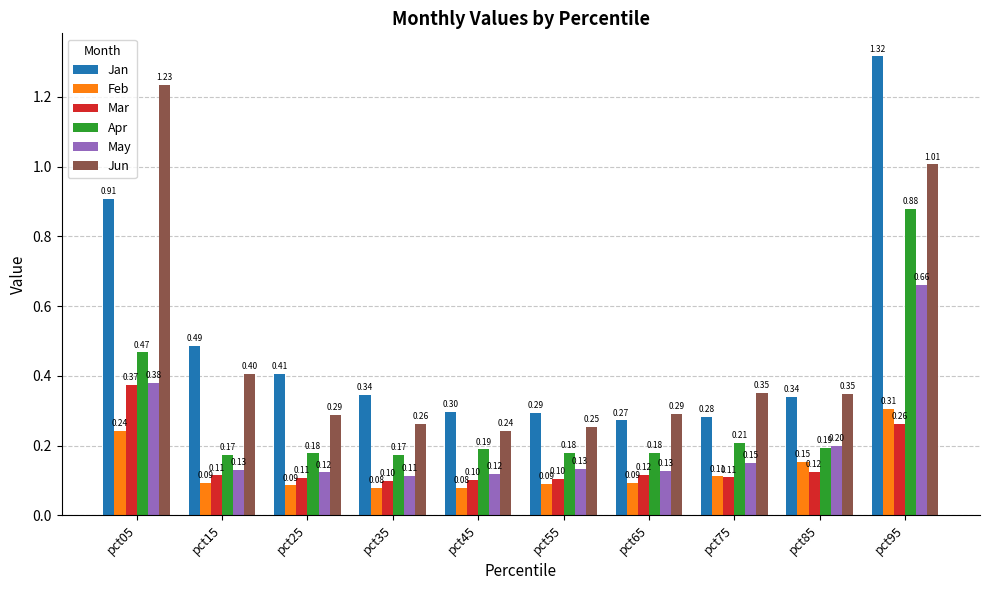

Which category has the highest value in the Jan series?

pct95